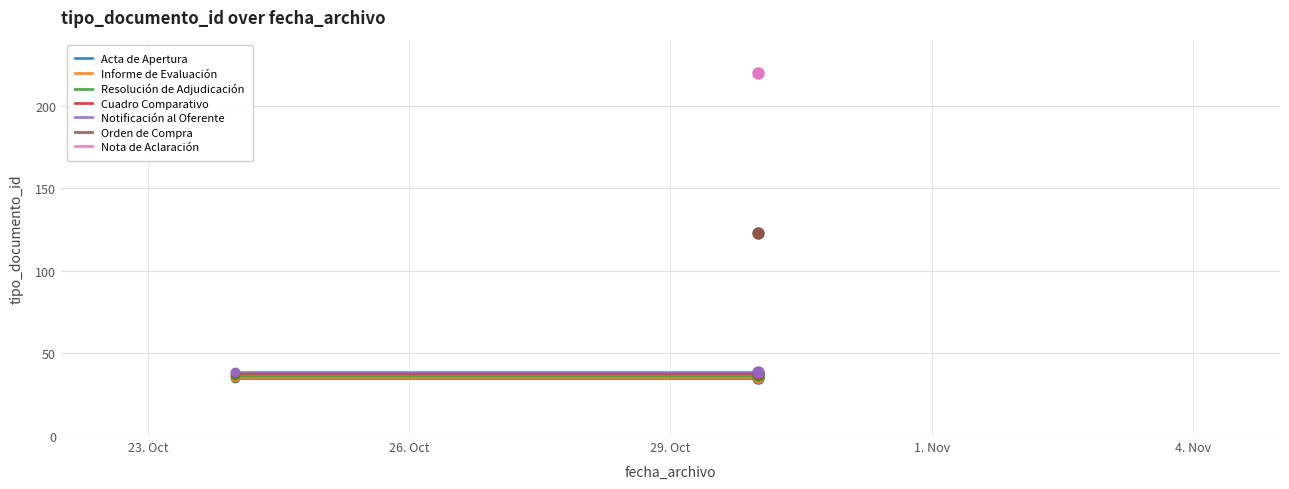

What is the difference between the second highest and minimum values?

88